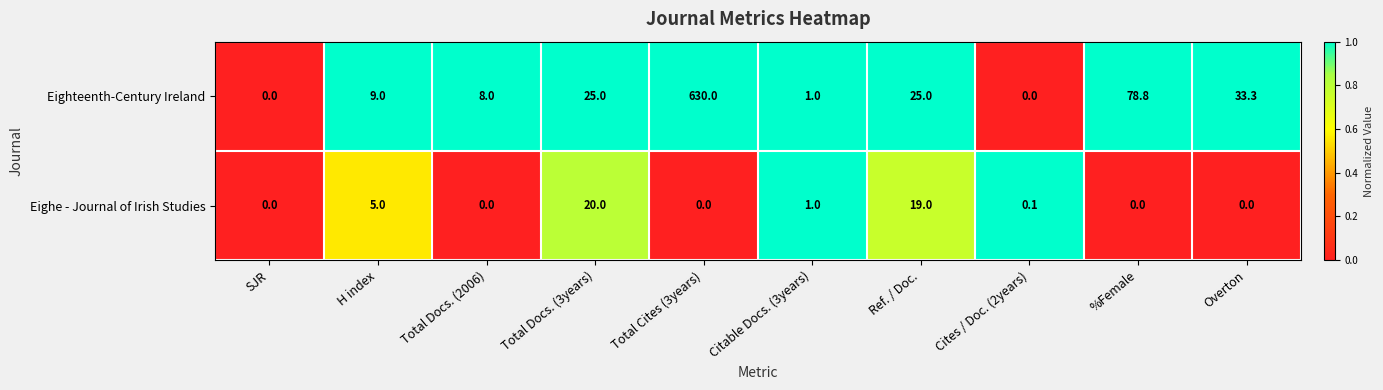

What is the approximate value of Eighteenth-Century Ireland at Total Cites (3years)?

630.0